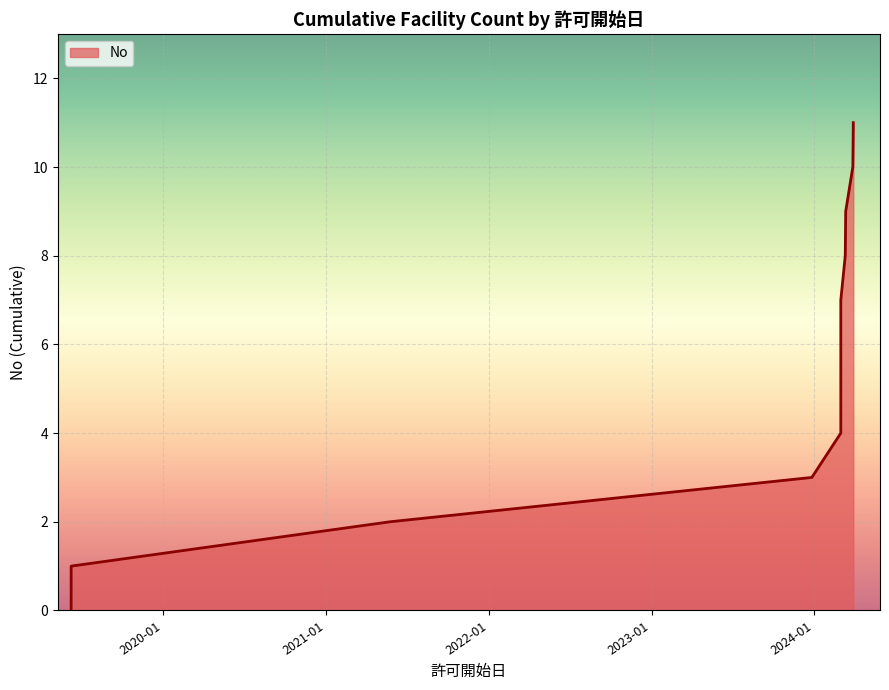

True or false: the data shows 8 at 2024-03-28.

False